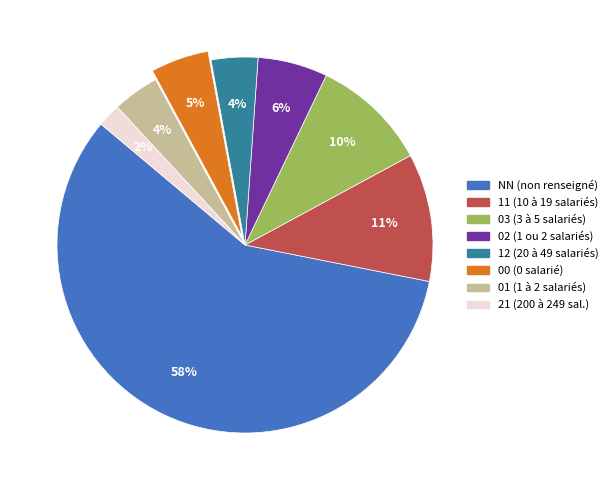

How many segments does this pie chart have?

8